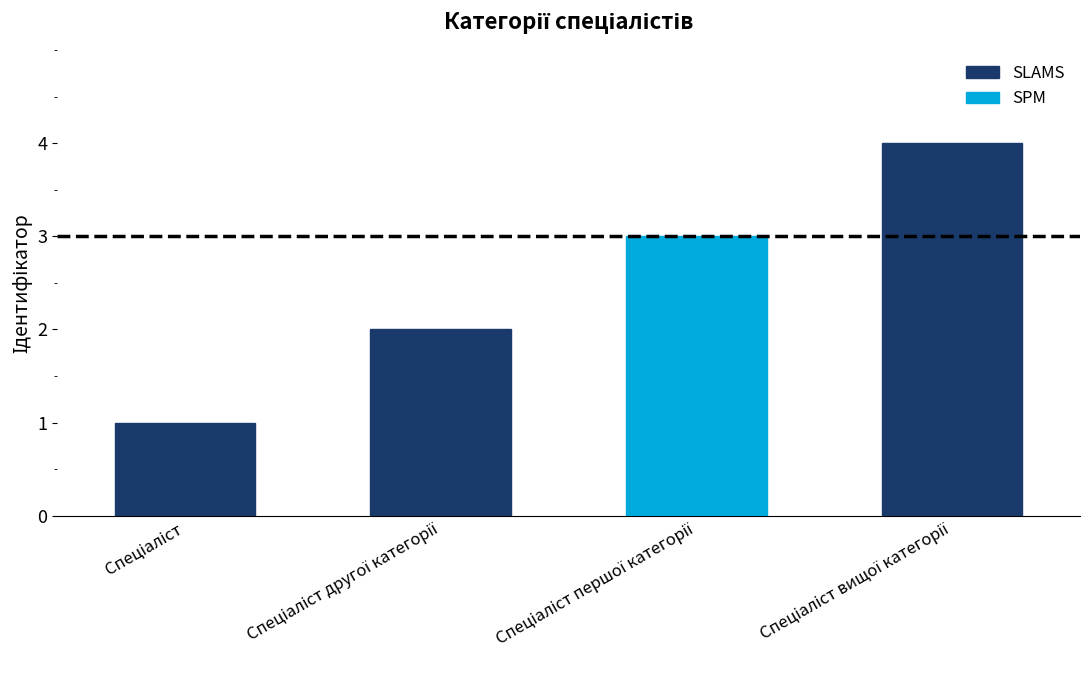

What is the difference between the maximum and minimum values?

3